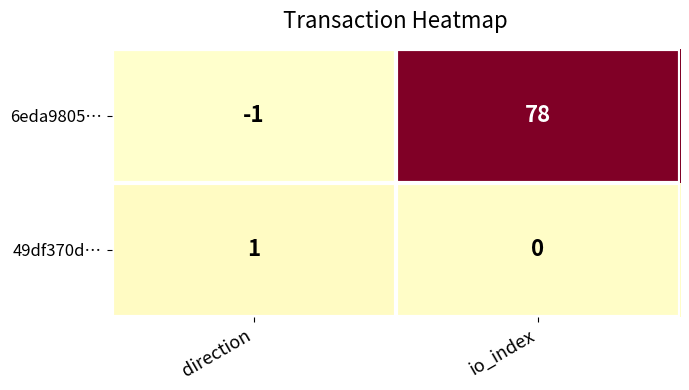

Reading left to right, transcribe all the data shown in this chart.

6eda9805…: -1	78
49df370d…: 1	0